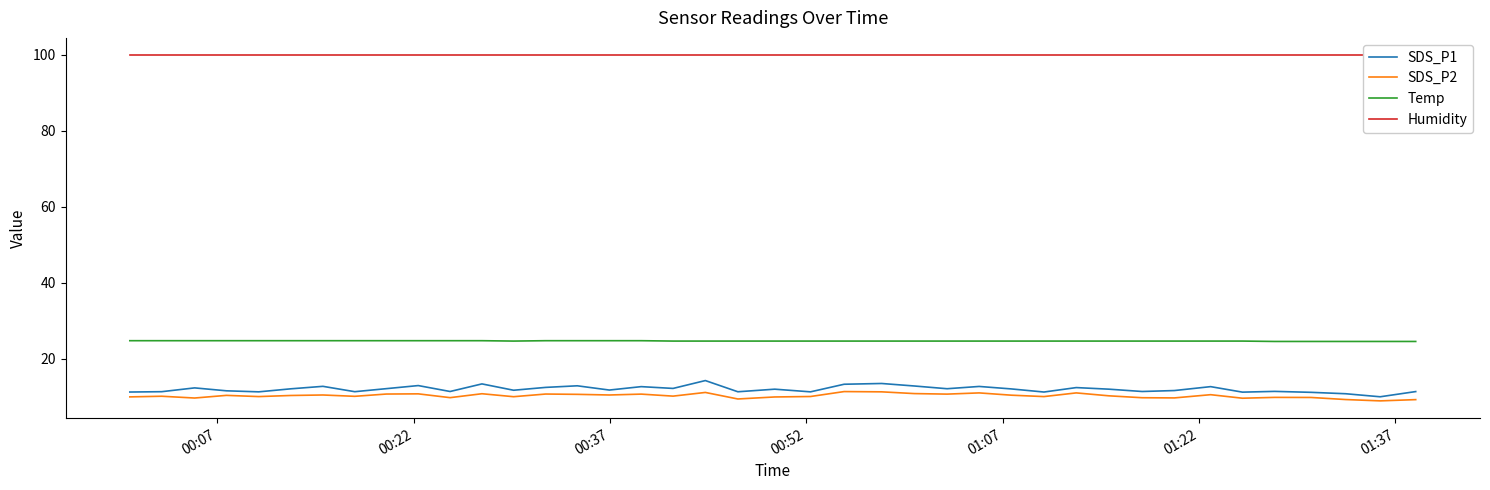

What is the maximum value for SDS_P2?

11.3